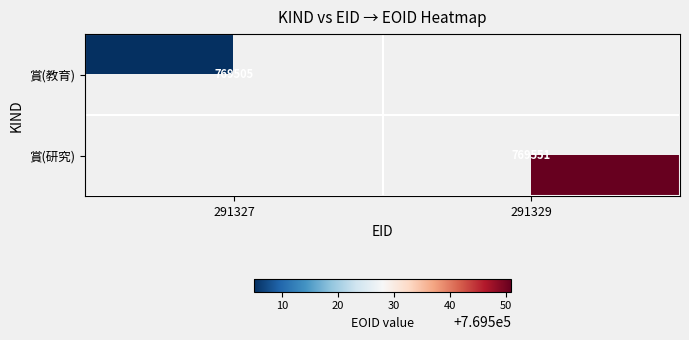

Is it true that 賞(教育) equals 1220147 at 291327?

False